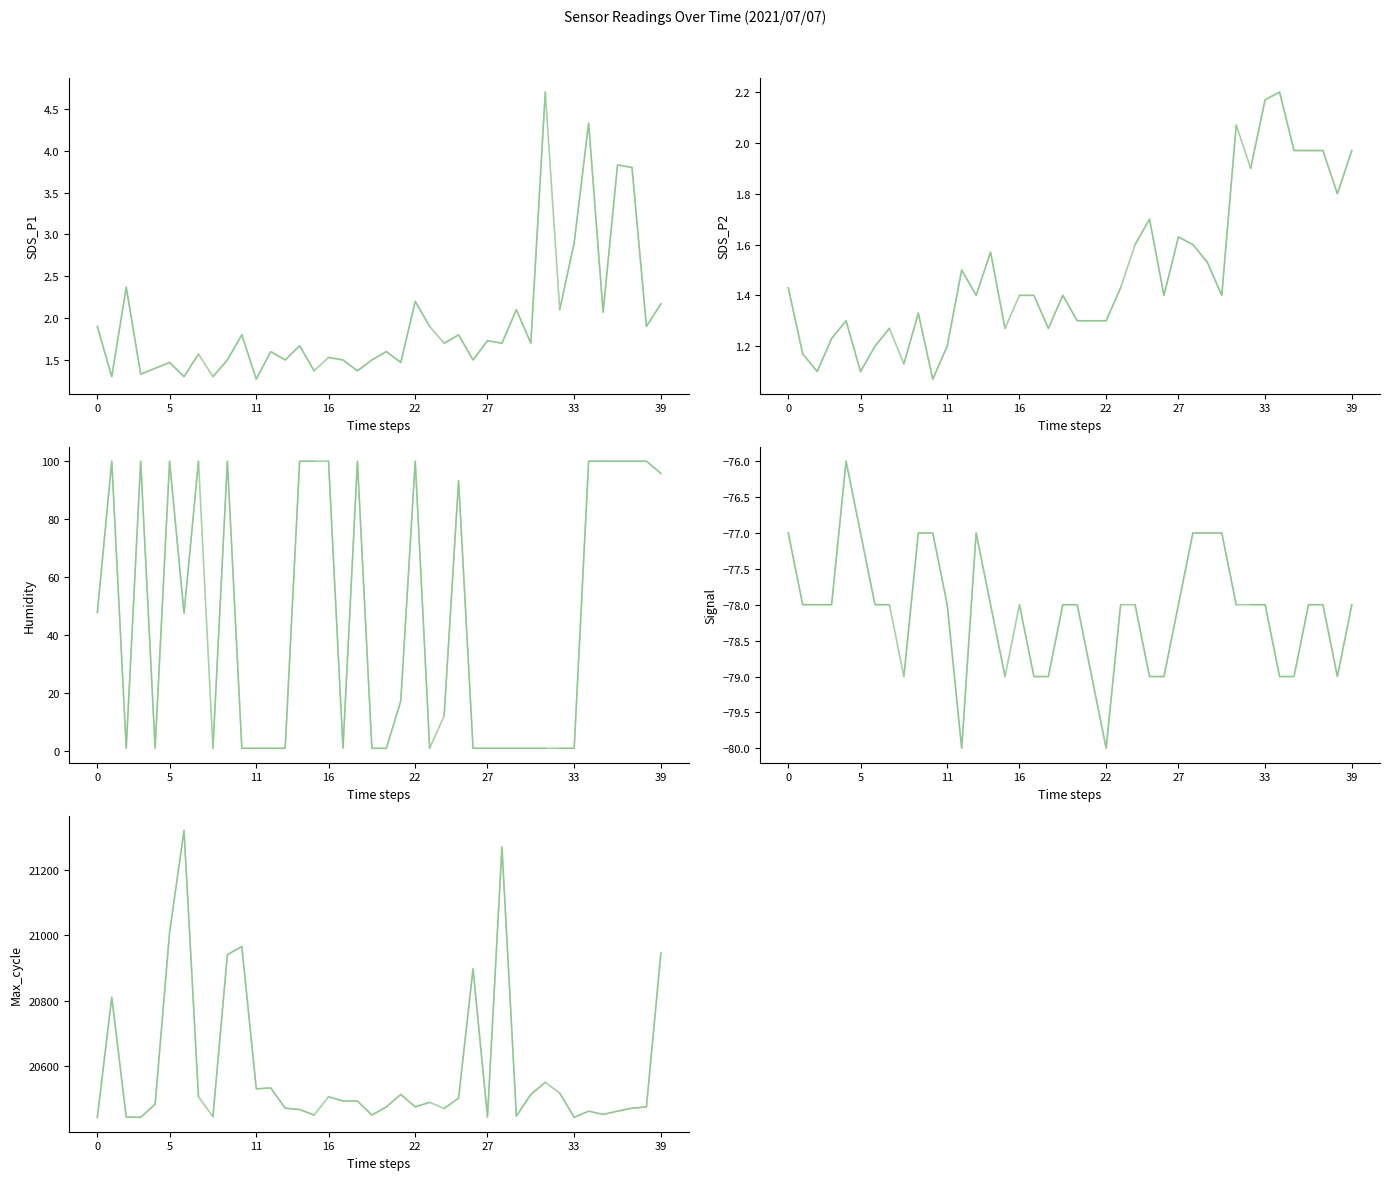

What is the sum of all Humidity values?

1831.1